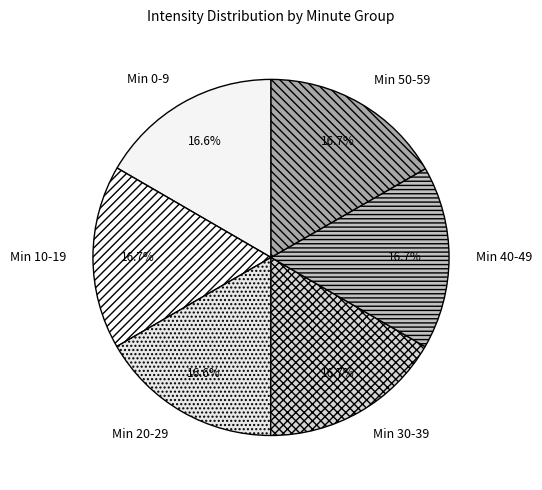

Approximately how many times larger is the value at Min 20-29 compared to Min 30-39?

1.0